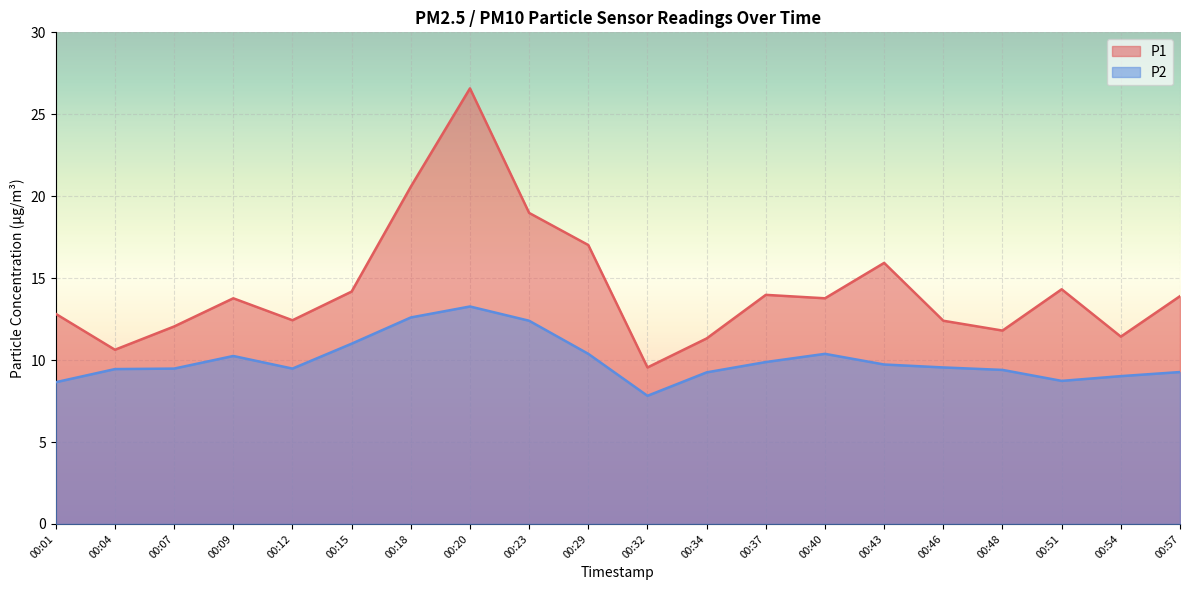

Reading left to right, transcribe all the data shown in this chart.

P1: 12.8	10.6	12.1	13.8	12.4	14.2	20.6	26.6	19.0	17.0	9.6	11.3	14.0	13.8	15.9	12.4	11.8	14.3	11.4	13.9
P2: 8.7	9.4	9.5	10.2	9.5	11.0	12.6	13.3	12.4	10.4	7.8	9.2	9.9	10.4	9.7	9.6	9.4	8.7	9.0	9.3